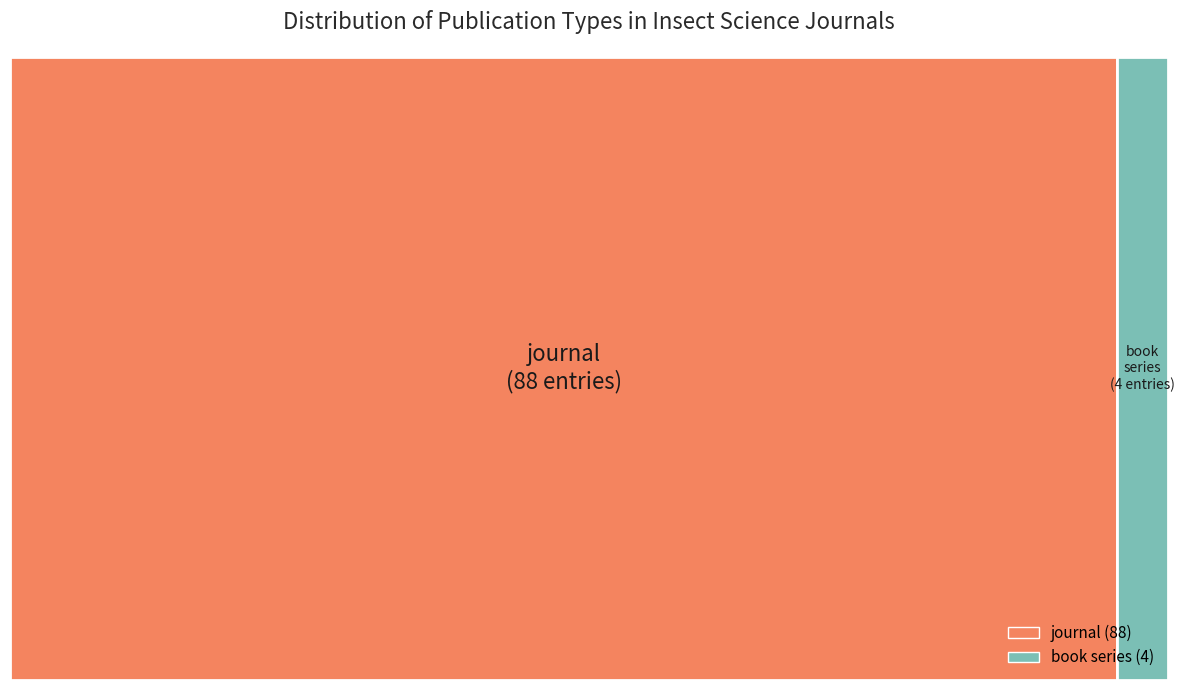

What is the change in value from journal to book series?

-84